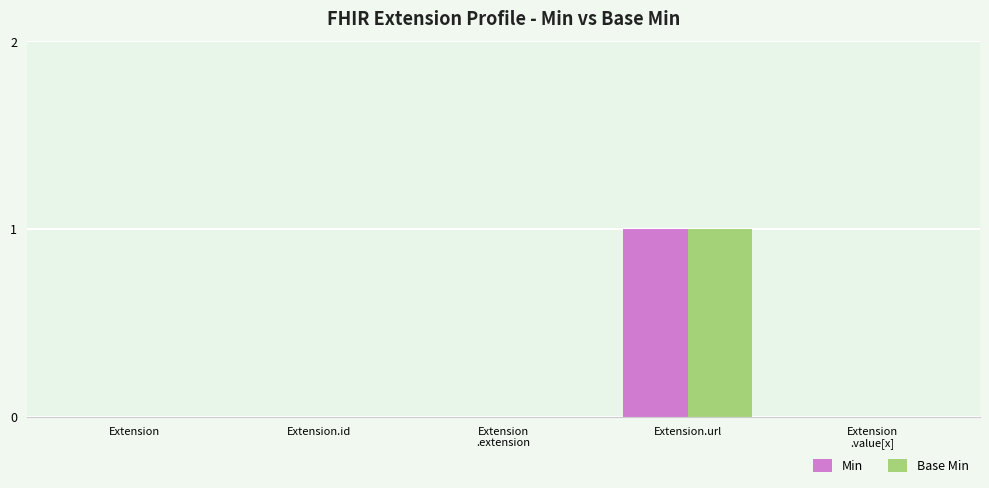

Reading left to right, what are all the values shown in this chart?

Min: 0	0	0	1	0
Base Min: 0	0	0	1	0